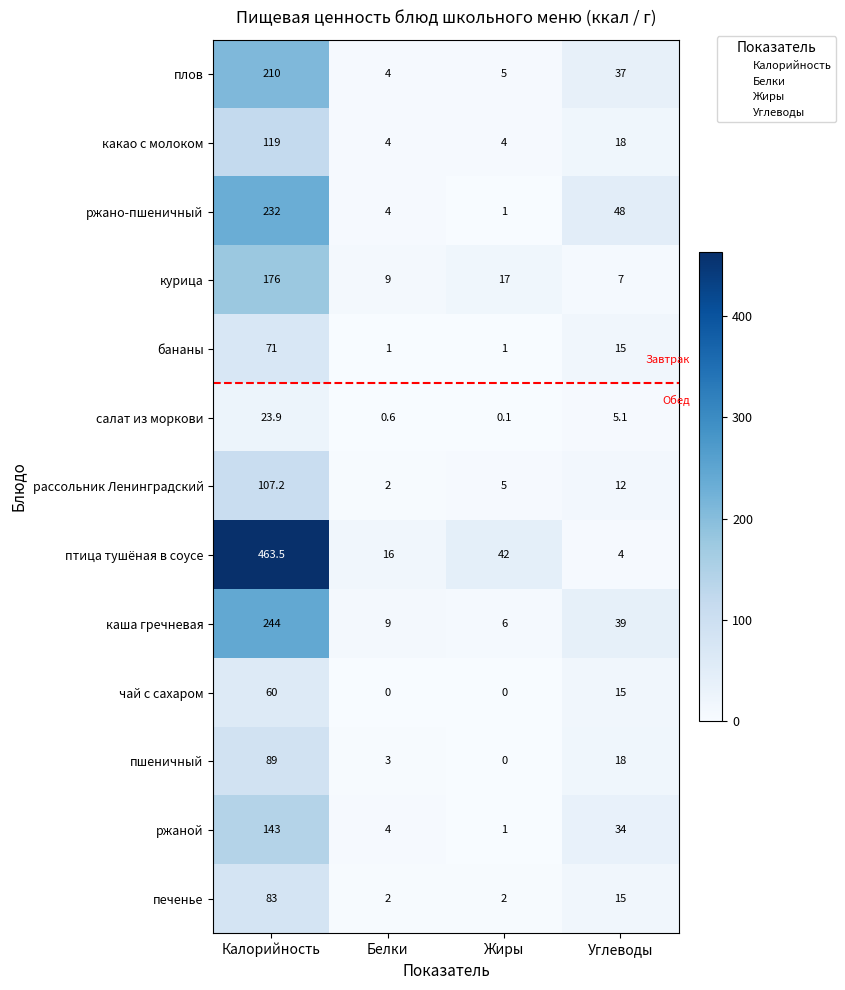

At how many categories does at least one series exceed 460?

1